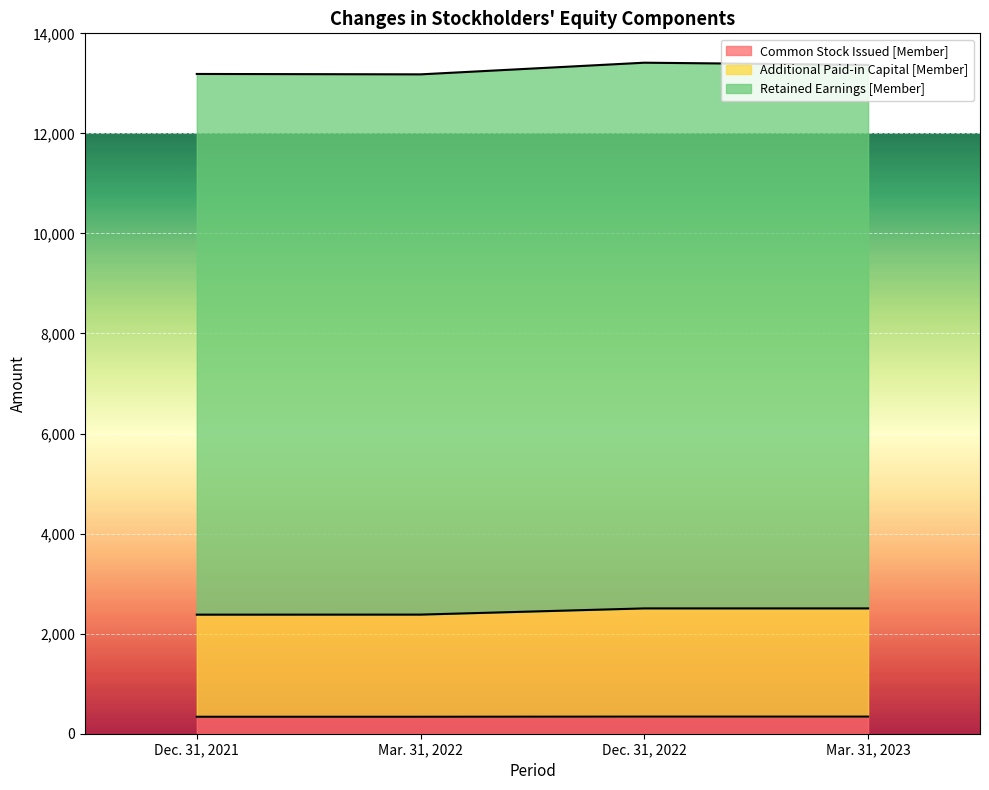

True or false: Additional Paid-in Capital [Member] and Common Stock Issued [Member] intersect in this chart.

False